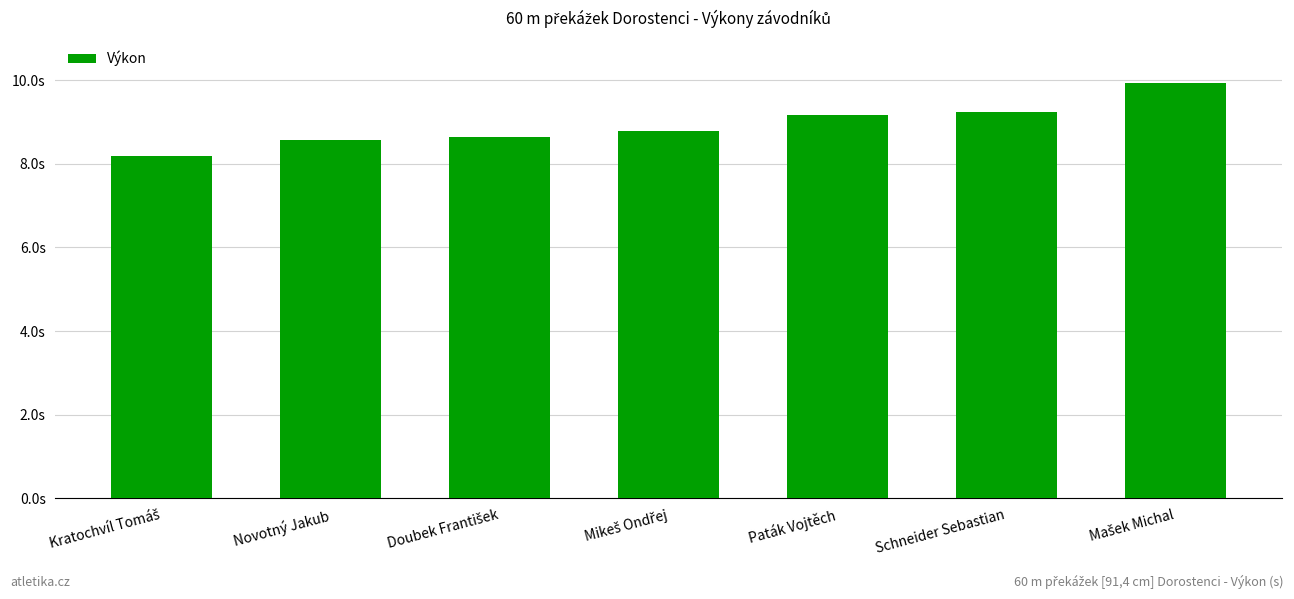

Are the bars horizontal?

No